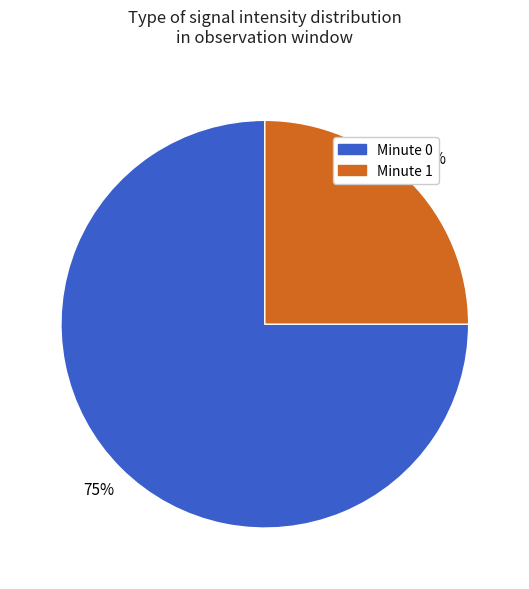

How many segments does this pie chart have?

2